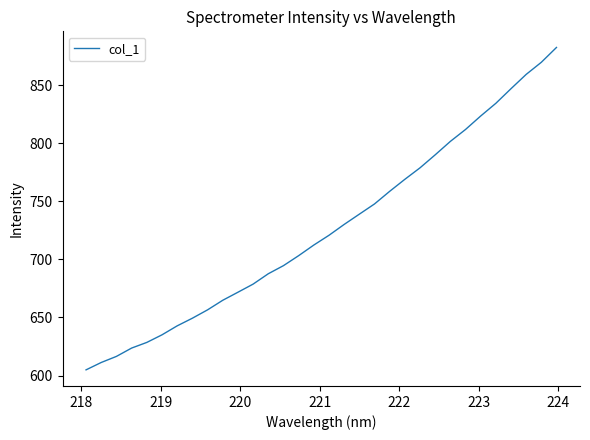

What is the difference between the maximum and minimum values?

277.6